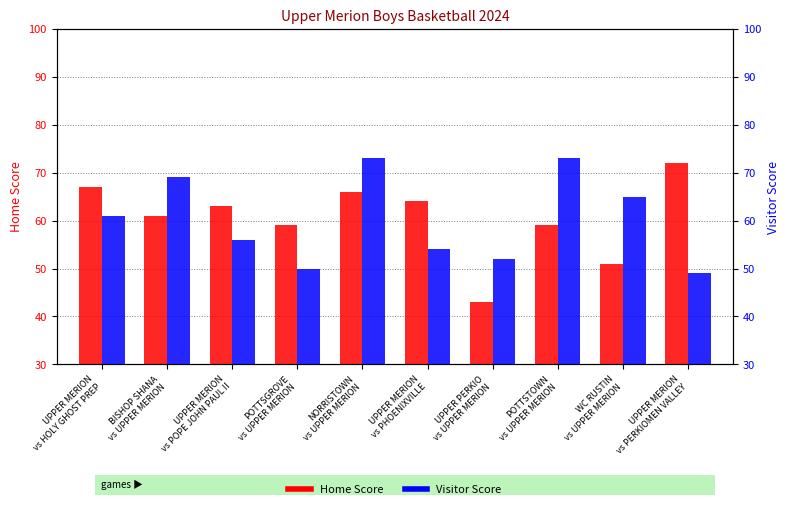

List the labels in order of Visitor Score value, smallest first.

UPPER MERION
vs PERKIOMEN VALLEY, POTTSGROVE
vs UPPER MERION, UPPER PERKIO
vs UPPER MERION, UPPER MERION
vs PHOENIXVILLE, UPPER MERION
vs POPE JOHN PAUL II, UPPER MERION
vs HOLY GHOST PREP, WC RUSTIN
vs UPPER MERION, BISHOP SHANA
vs UPPER MERION, NORRISTOWN
vs UPPER MERION, POTTSTOWN
vs UPPER MERION